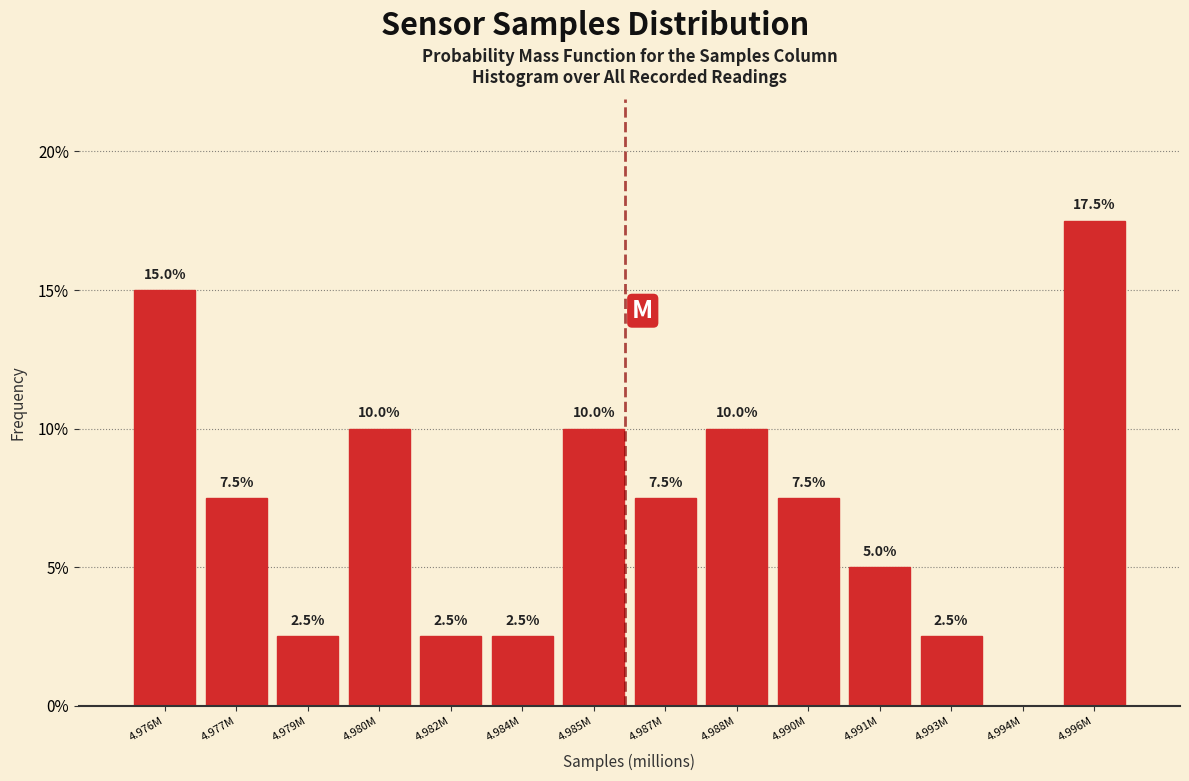

Reading left to right, transcribe all the data shown in this chart.

4.976M=15.0	4.977M=7.5	4.979M=2.5	4.980M=10.0	4.982M=2.5	4.984M=2.5	4.985M=10.0	4.987M=7.5	4.988M=10.0	4.990M=7.5	4.991M=5.0	4.993M=2.5	4.994M=0.0	4.996M=17.5